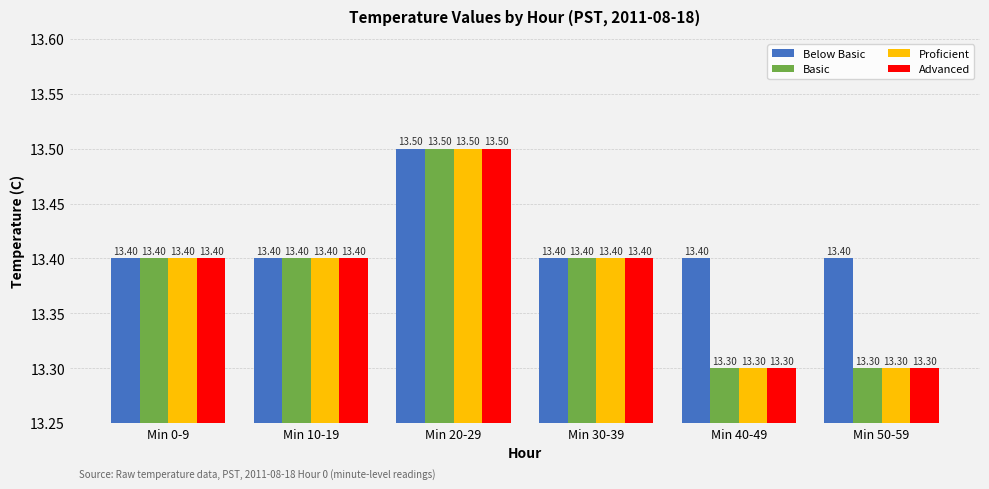

What is the label of the 5th bar from the left?

Min 40-49